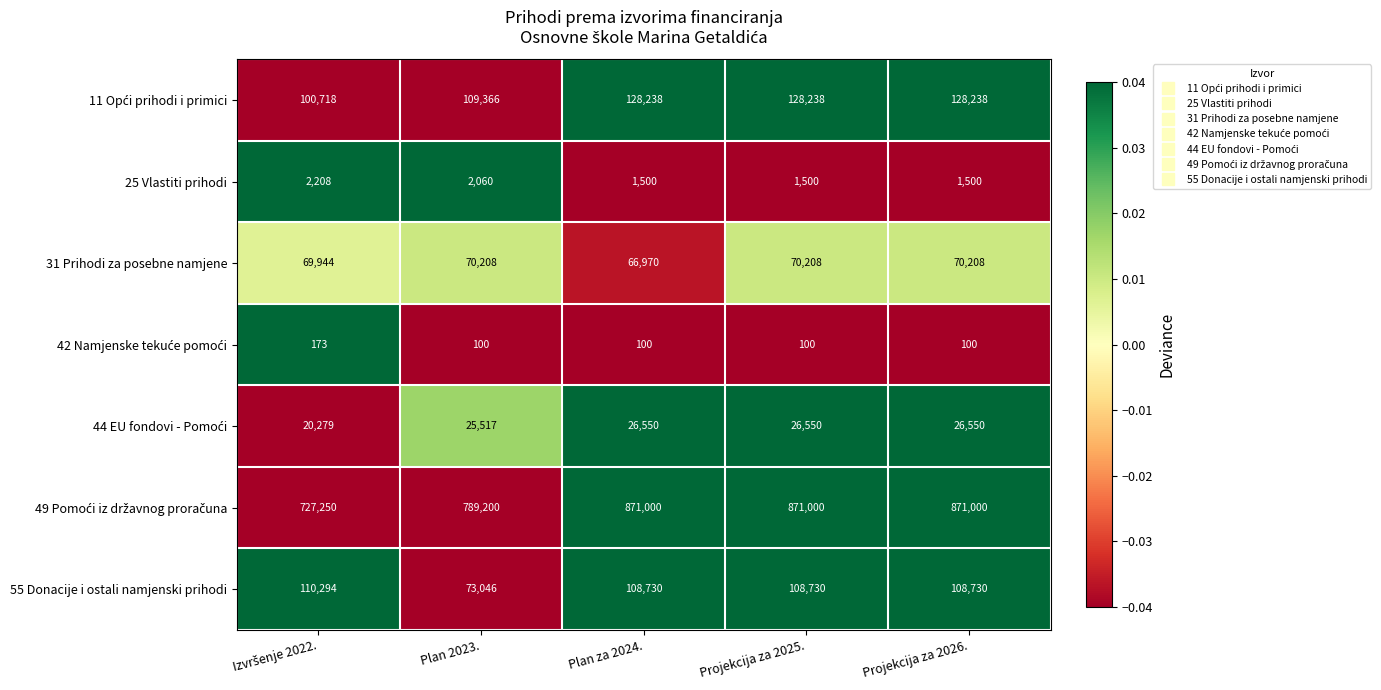

Count the number of categories in the chart.

5